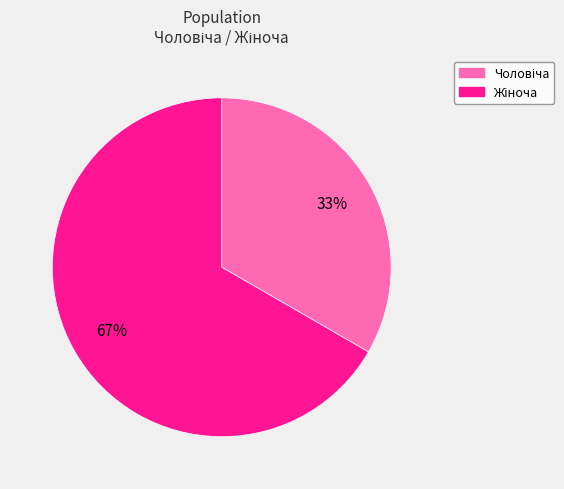

Is there any slice that represents more than half of the pie?

Yes